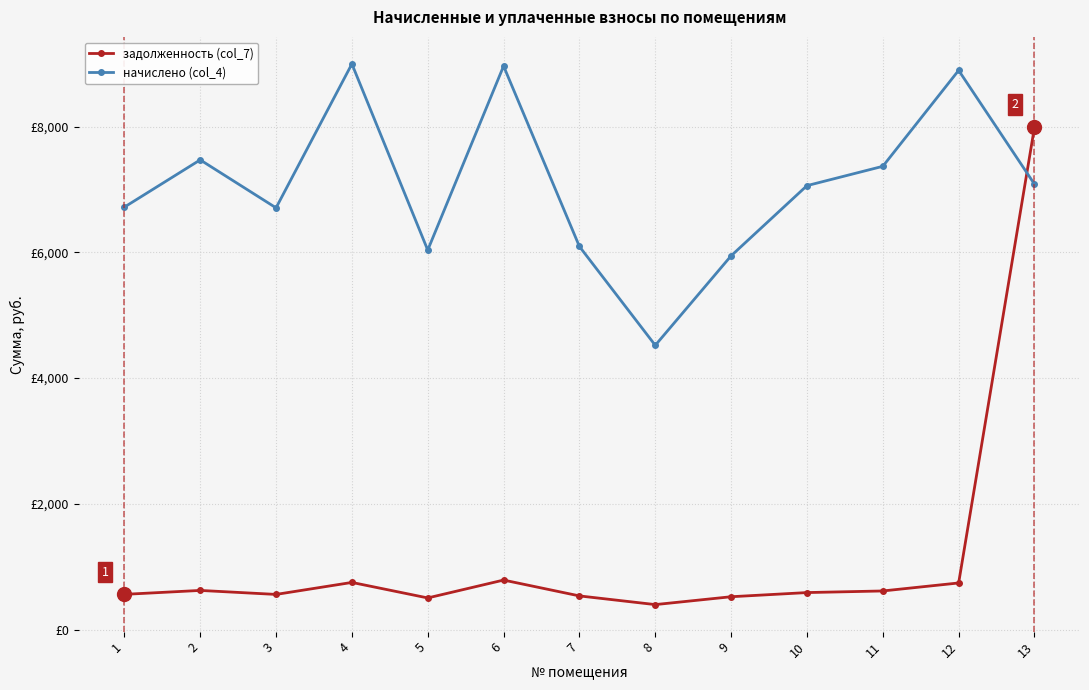

What is the difference between the начислено (col_4) values at 12 and 3?

2186.5